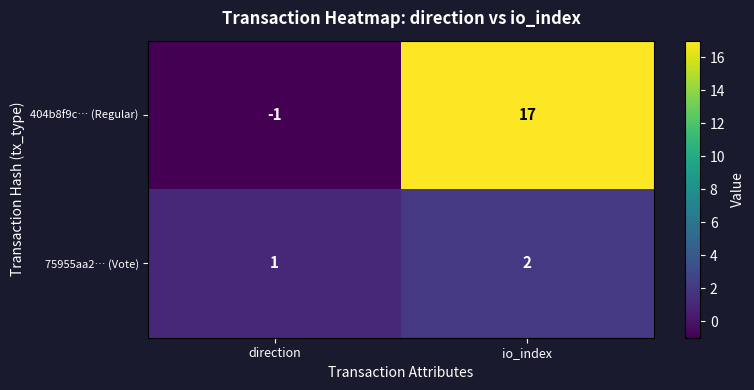

Which series has the largest total across all categories?

404b8f9c… (Regular)